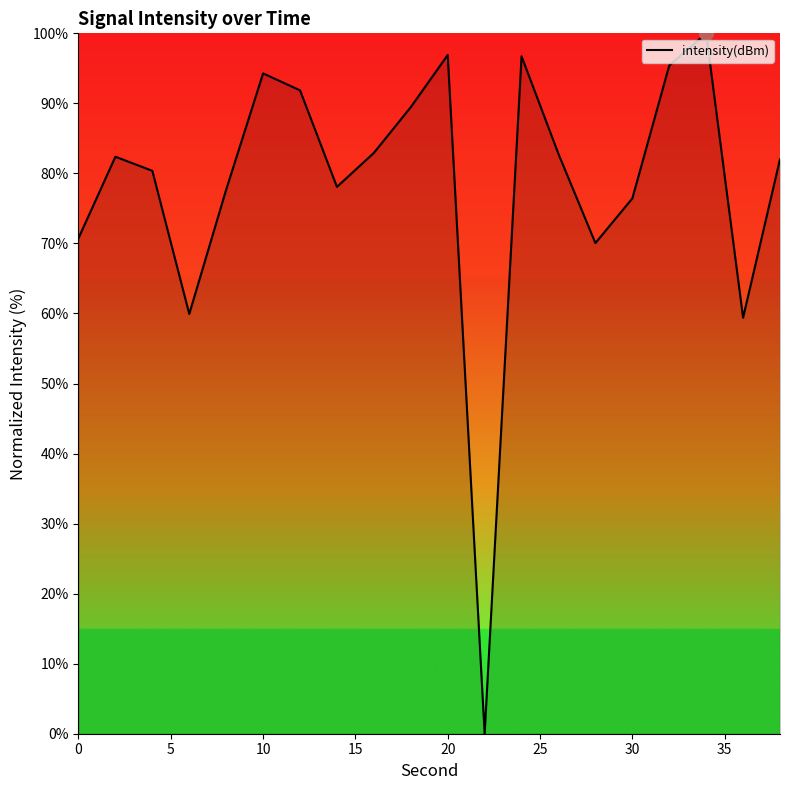

What is the difference between the maximum and minimum values?

100.0